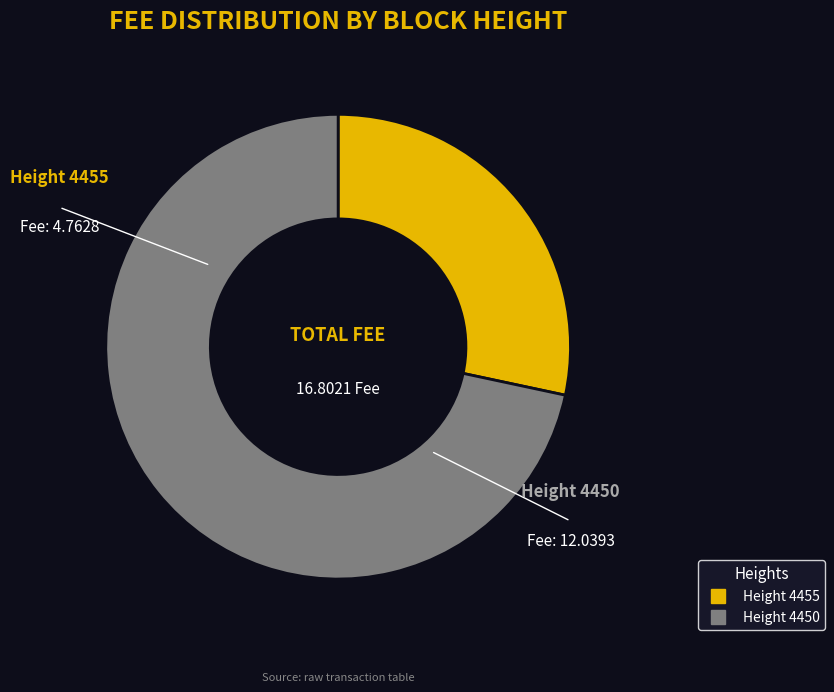

Does any single category account for the majority?

Yes